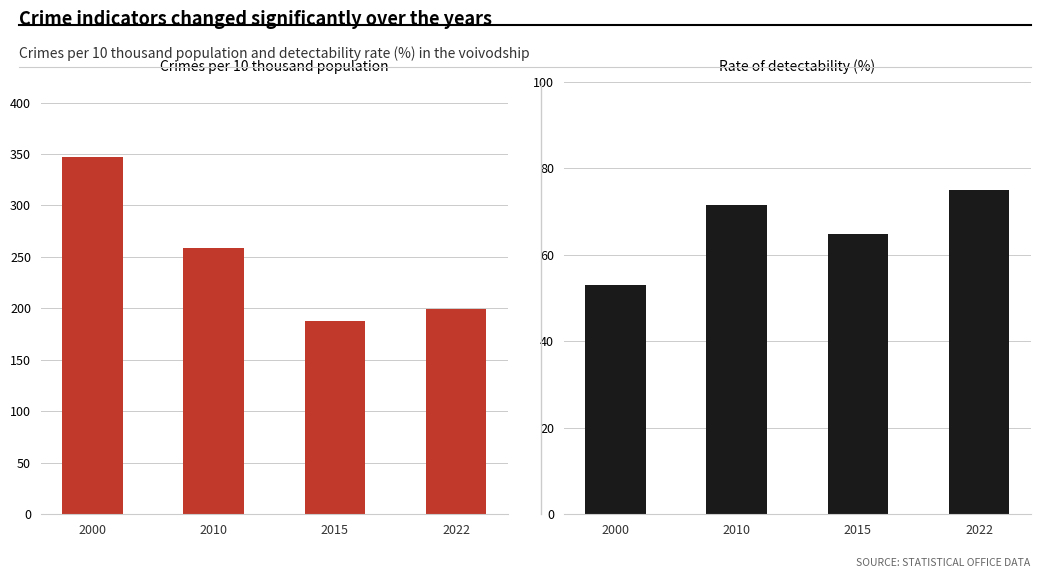

What is the smallest value displayed?

53.1